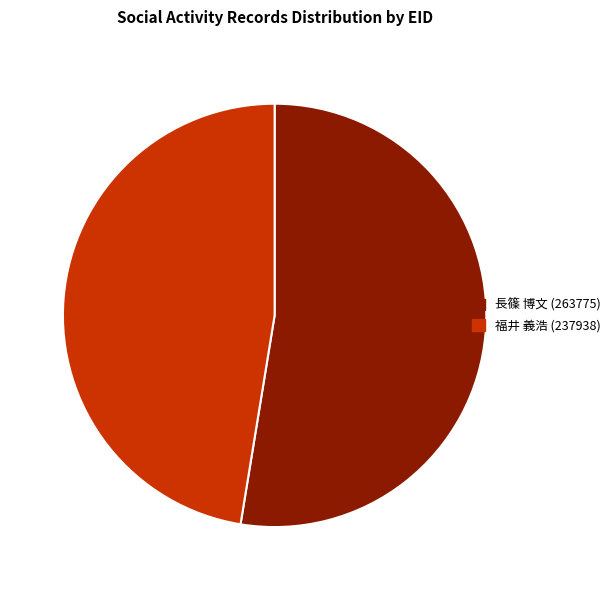

True or false: 長篠 博文 (263775) accounts for 41% of the total.

False